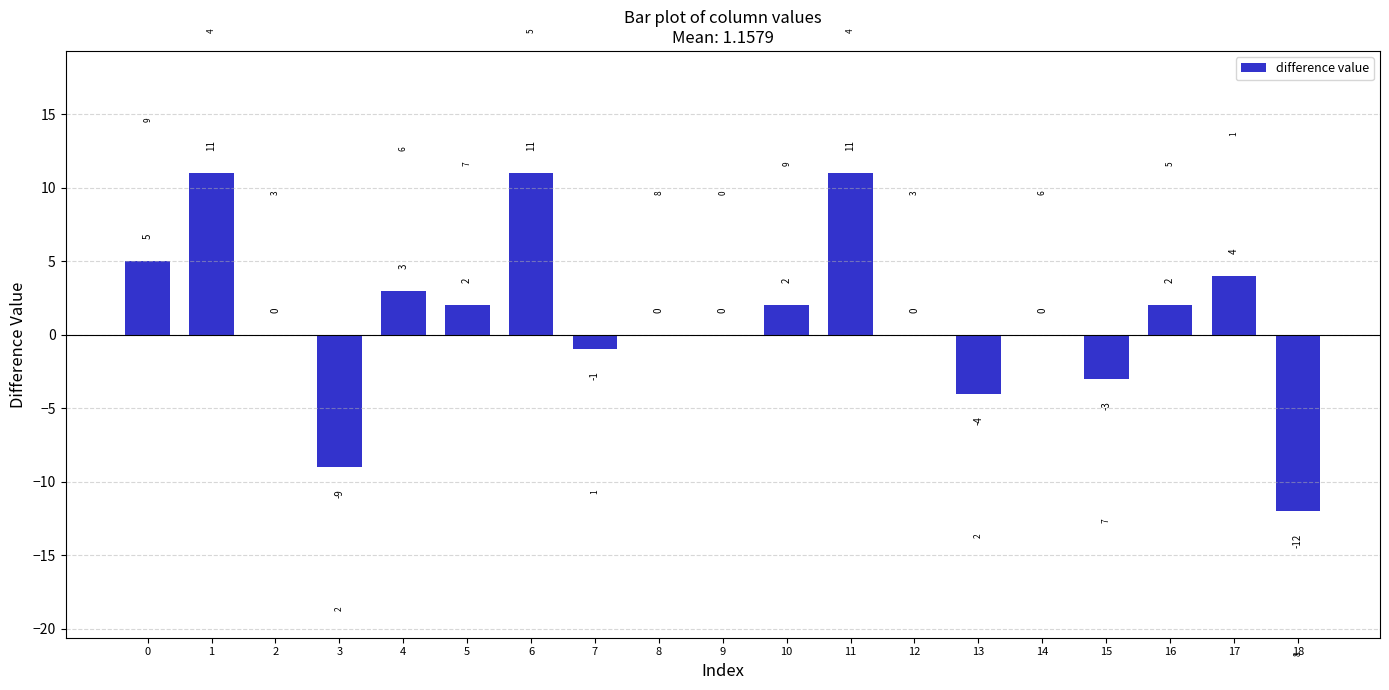

How many distinct data groups are displayed?

1